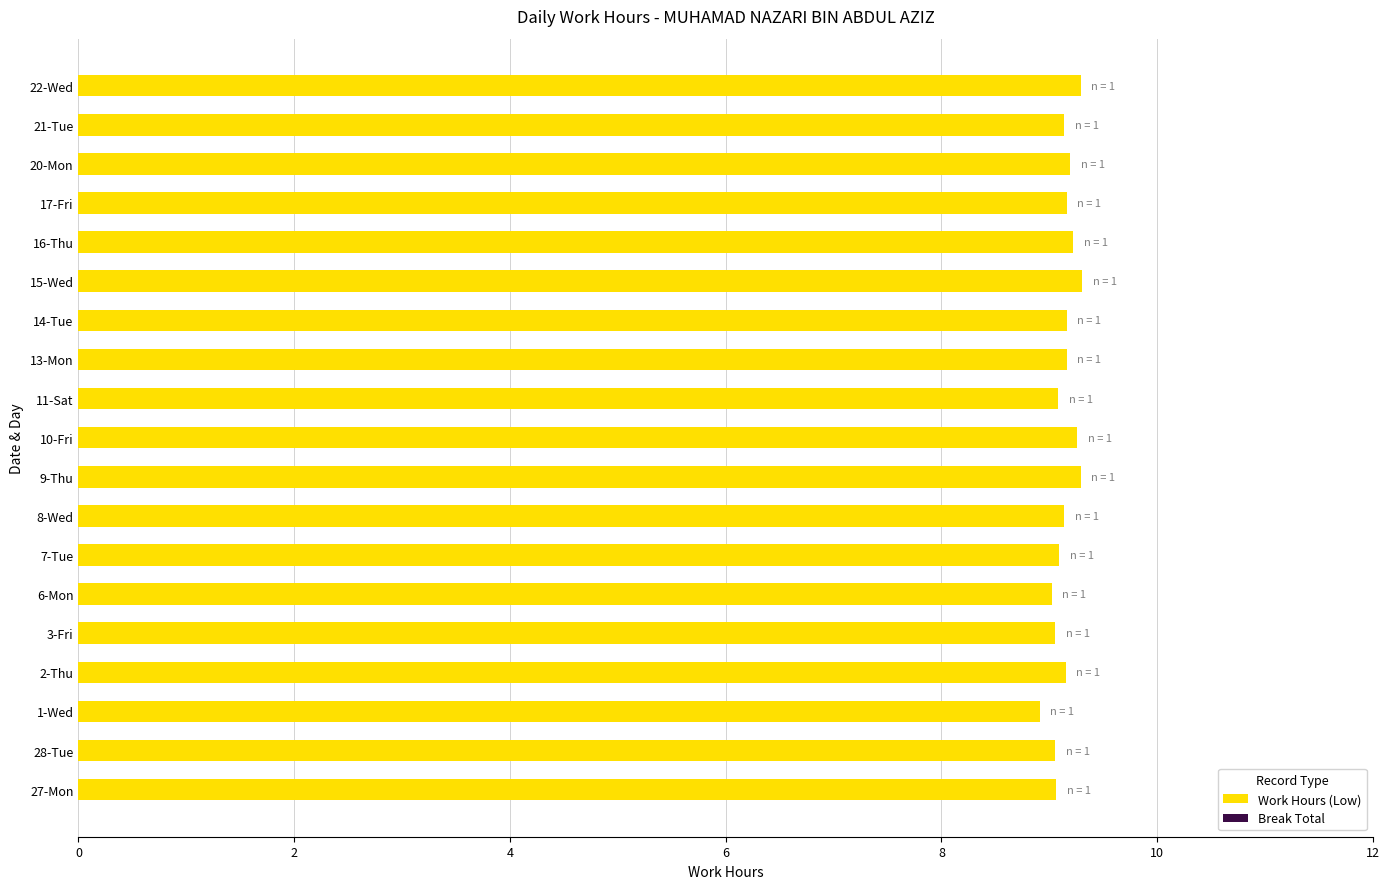

What is the minimum value shown in the chart?

8.9